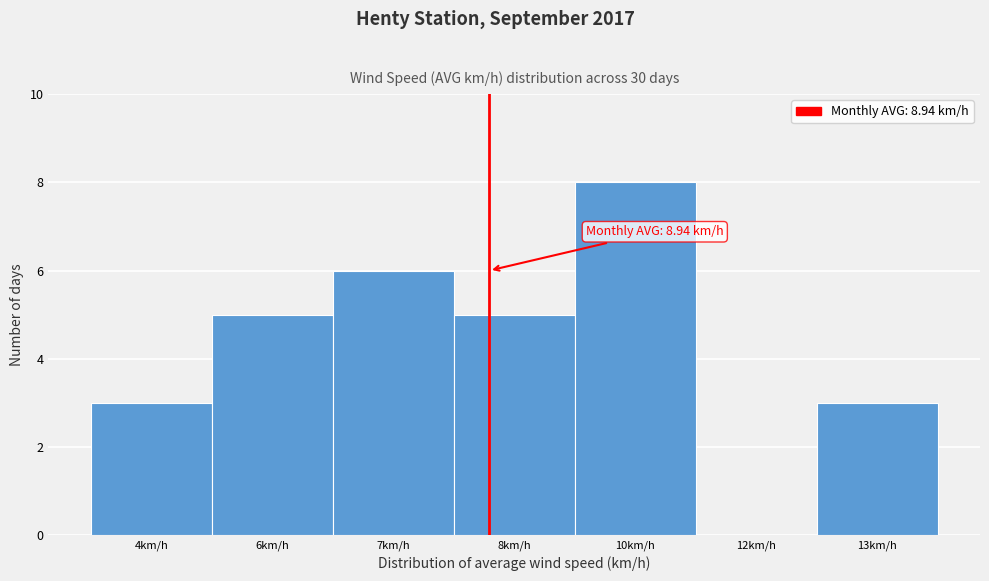

Reading left to right, what are all the values shown in this chart?

4km/h=3	6km/h=5	7km/h=6	8km/h=5	10km/h=8	12km/h=0	13km/h=3